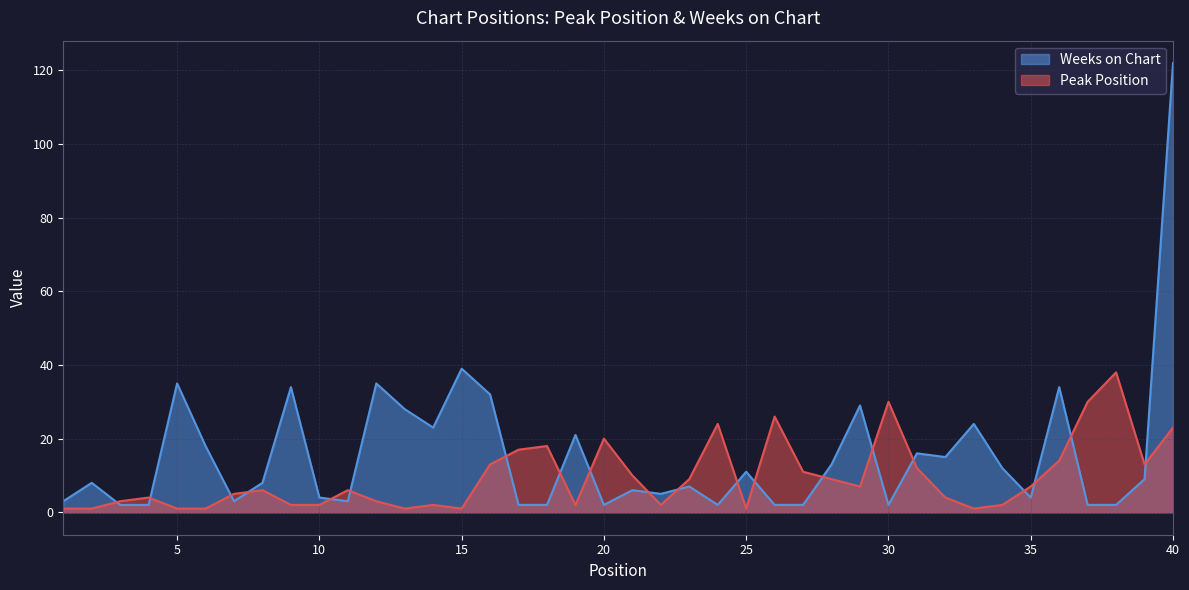

At which label does Weeks on Chart first exceed 8?

5